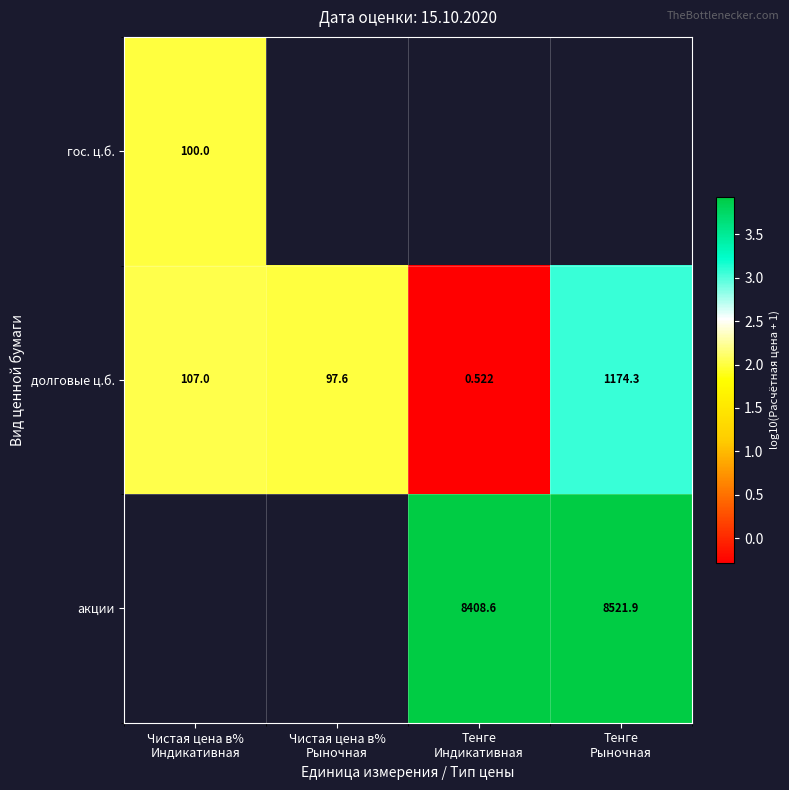

At how many categories does at least one series exceed 2?

3